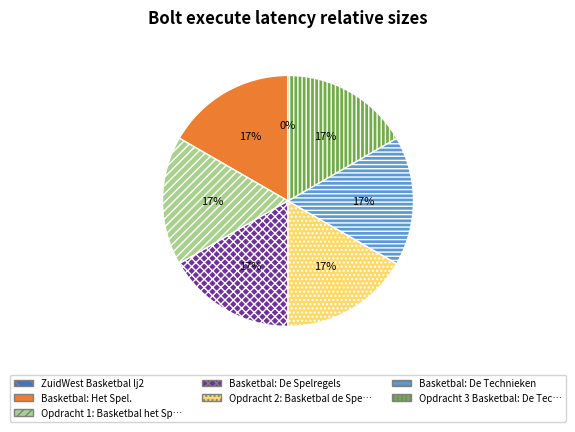

Is there a majority slice in this chart?

No